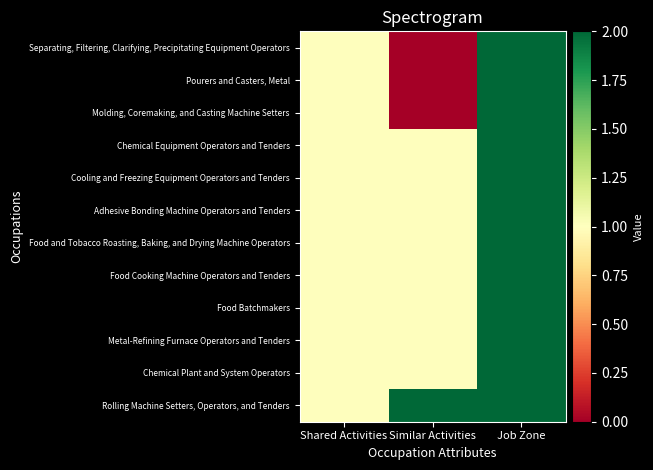

Reading left to right, extract all data points from this chart.

Rolling Machine Setters, Operators, and Tenders: Shared Activities=1	Similar Activities=2	Job Zone=2
Chemical Plant and System Operators: Shared Activities=1	Similar Activities=1	Job Zone=2
Metal-Refining Furnace Operators and Tenders: Shared Activities=1	Similar Activities=1	Job Zone=2
Food Batchmakers: Shared Activities=1	Similar Activities=1	Job Zone=2
Food Cooking Machine Operators and Tenders: Shared Activities=1	Similar Activities=1	Job Zone=2
Food and Tobacco Roasting, Baking, and Drying Machine Operators: Shared Activities=1	Similar Activities=1	Job Zone=2
Adhesive Bonding Machine Operators and Tenders: Shared Activities=1	Similar Activities=1	Job Zone=2
Cooling and Freezing Equipment Operators and Tenders: Shared Activities=1	Similar Activities=1	Job Zone=2
Chemical Equipment Operators and Tenders: Shared Activities=1	Similar Activities=1	Job Zone=2
Molding, Coremaking, and Casting Machine Setters: Shared Activities=1	Similar Activities=0	Job Zone=2
Pourers and Casters, Metal: Shared Activities=1	Similar Activities=0	Job Zone=2
Separating, Filtering, Clarifying, Precipitating Equipment Operators: Shared Activities=1	Similar Activities=0	Job Zone=2